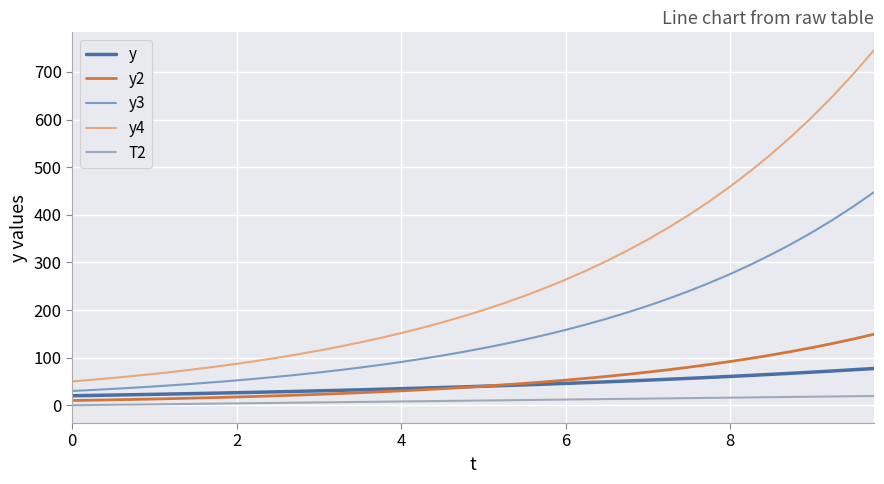

What are all the series names shown in the legend?

y, y2, y3, y4, T2